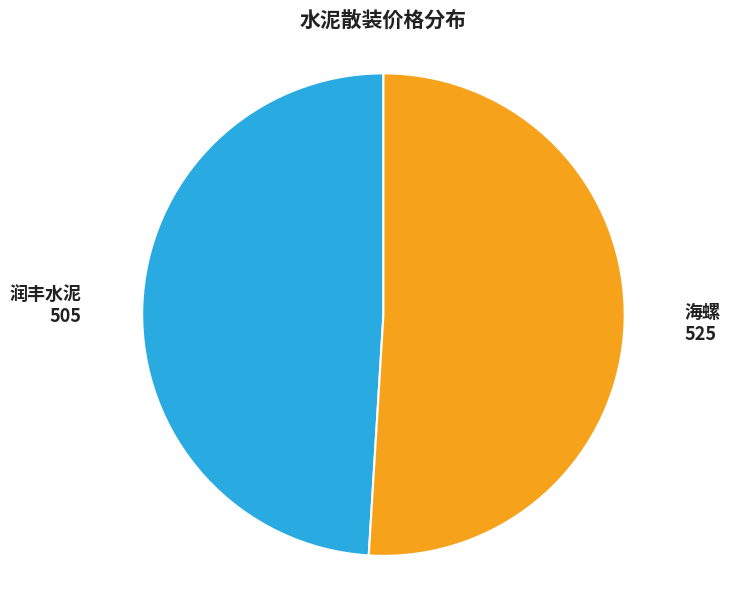

Is the sum of 润丰水泥 and 海螺 greater than half?

Yes